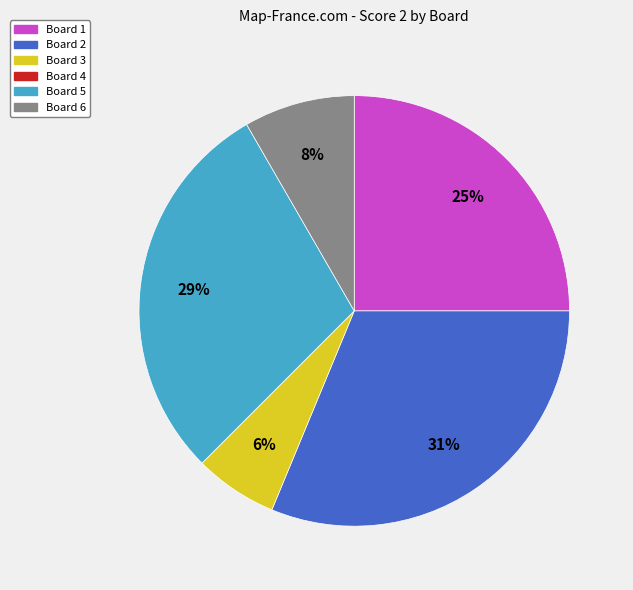

Does any single category account for the majority?

No